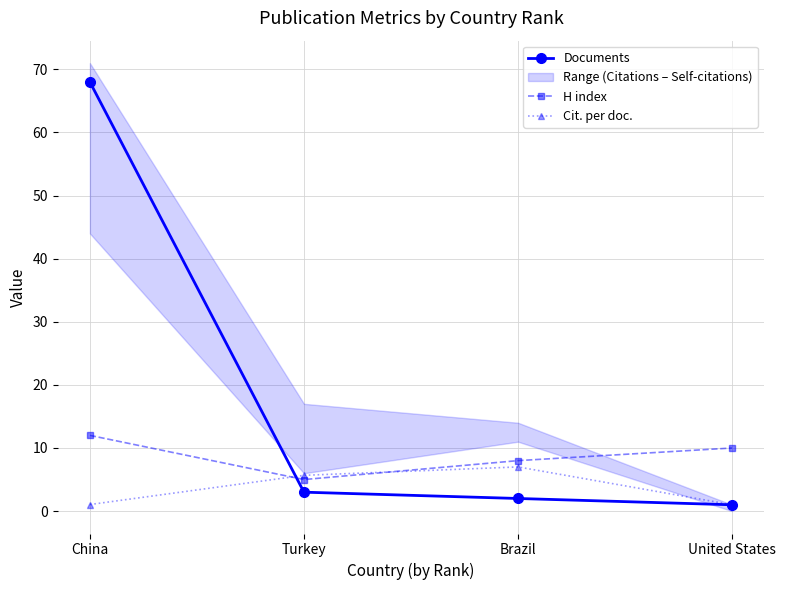

How many lines are shown in the chart?

3